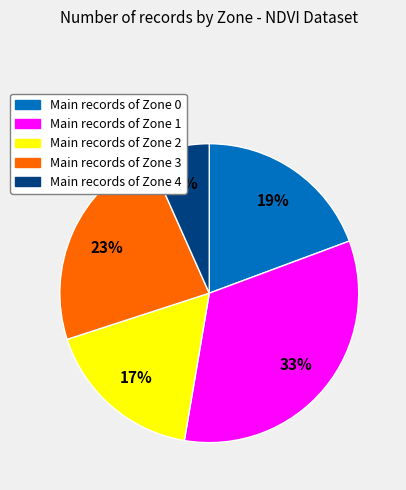

Is there any slice that represents more than half of the pie?

No